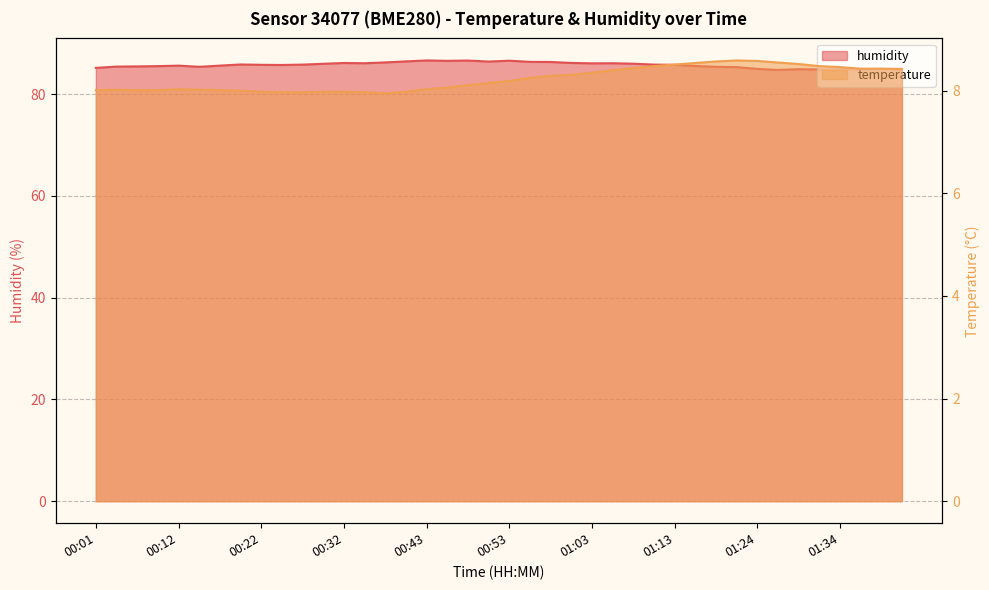

At which category does humidity reach its first local peak?

00:12